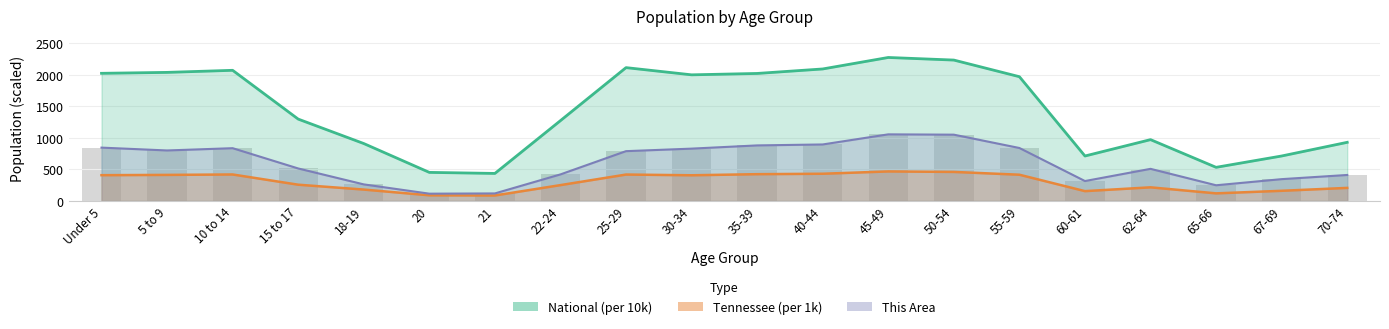

What is the value of the This Area bar at the 14th from the left?

1049.0